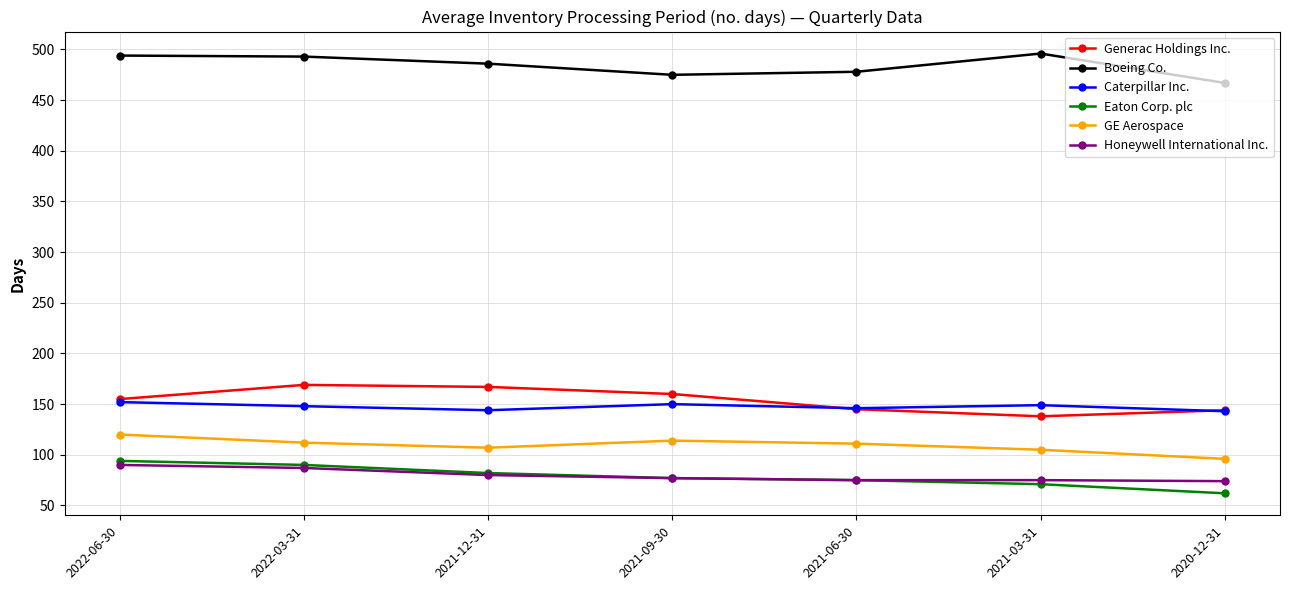

What is the label of the 7th point from the left?

2020-12-31